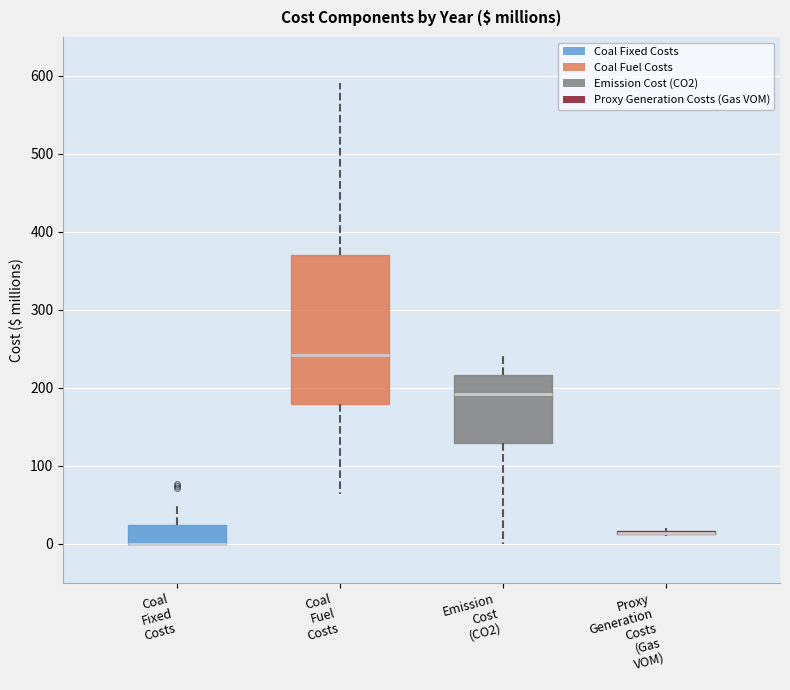

Comparing the boxes themselves (not the whiskers), which one is the tallest?

Coal Fuel Costs